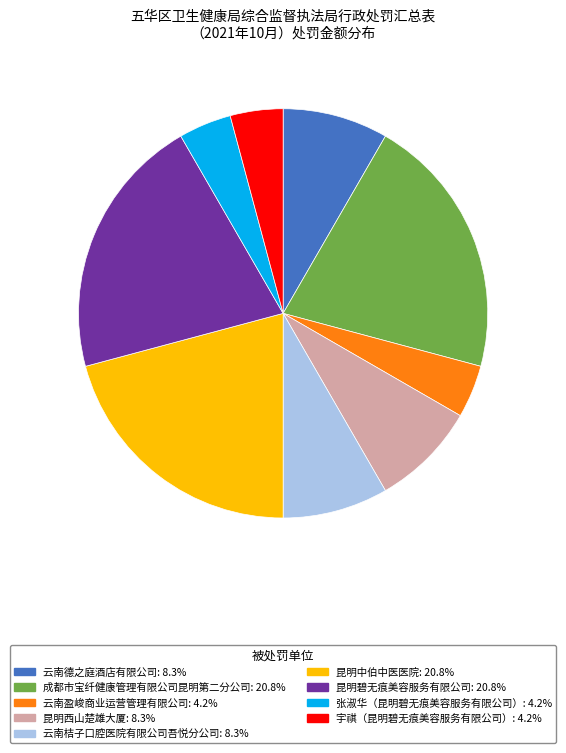

Does 昆明西山楚雄大厦: 8.3% account for over 50% of the chart?

No